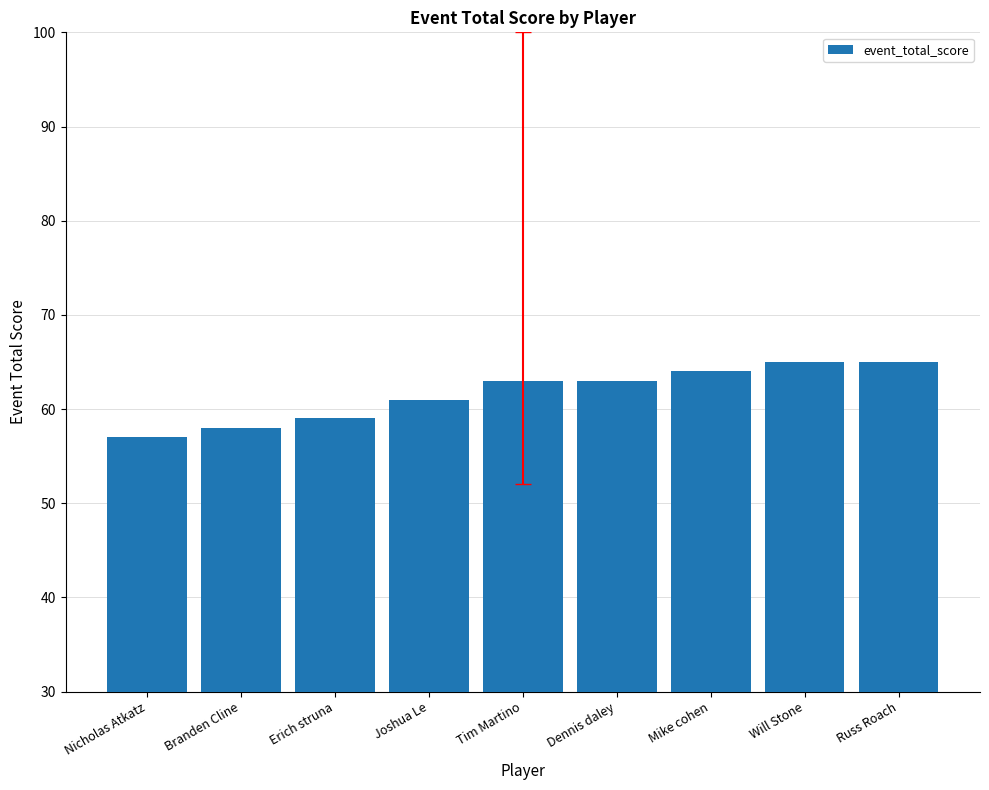

What is the label of the 5th bar from the left?

Tim Martino